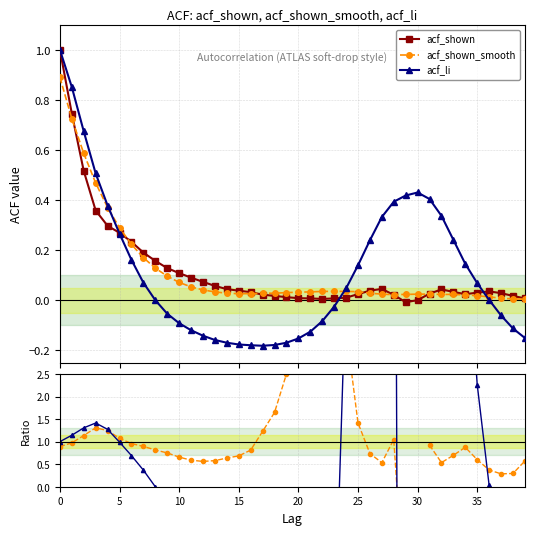

What is the smallest value displayed?

-52.2